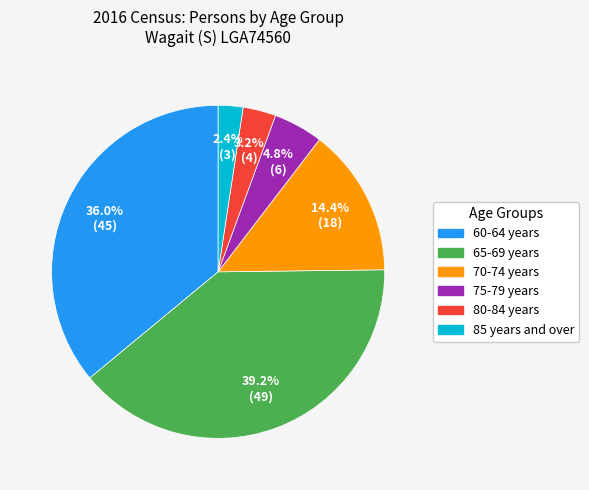

Approximately how many times larger is the value at 80-84 years compared to 85 years and over?

1.3